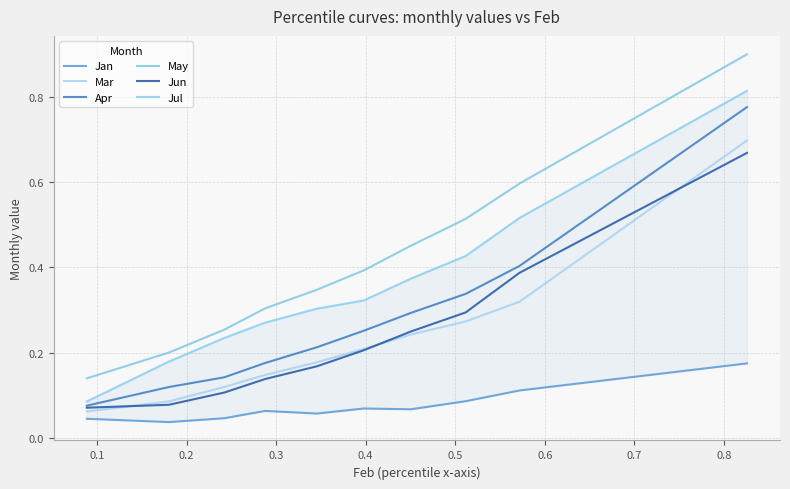

What is the value of the Jun point at the 1st from the left?

0.1